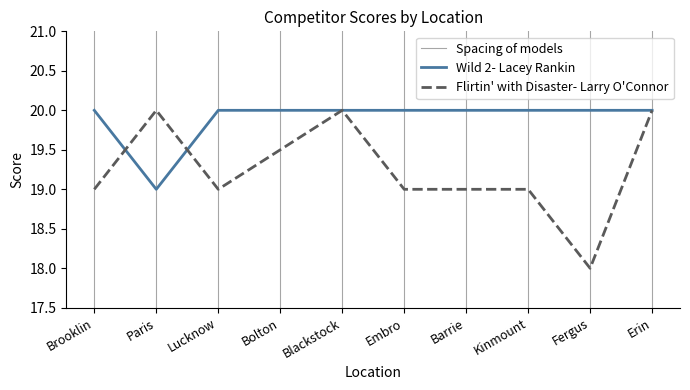

At which label does Wild 2- Lacey Rankin reach its peak?

Brooklin